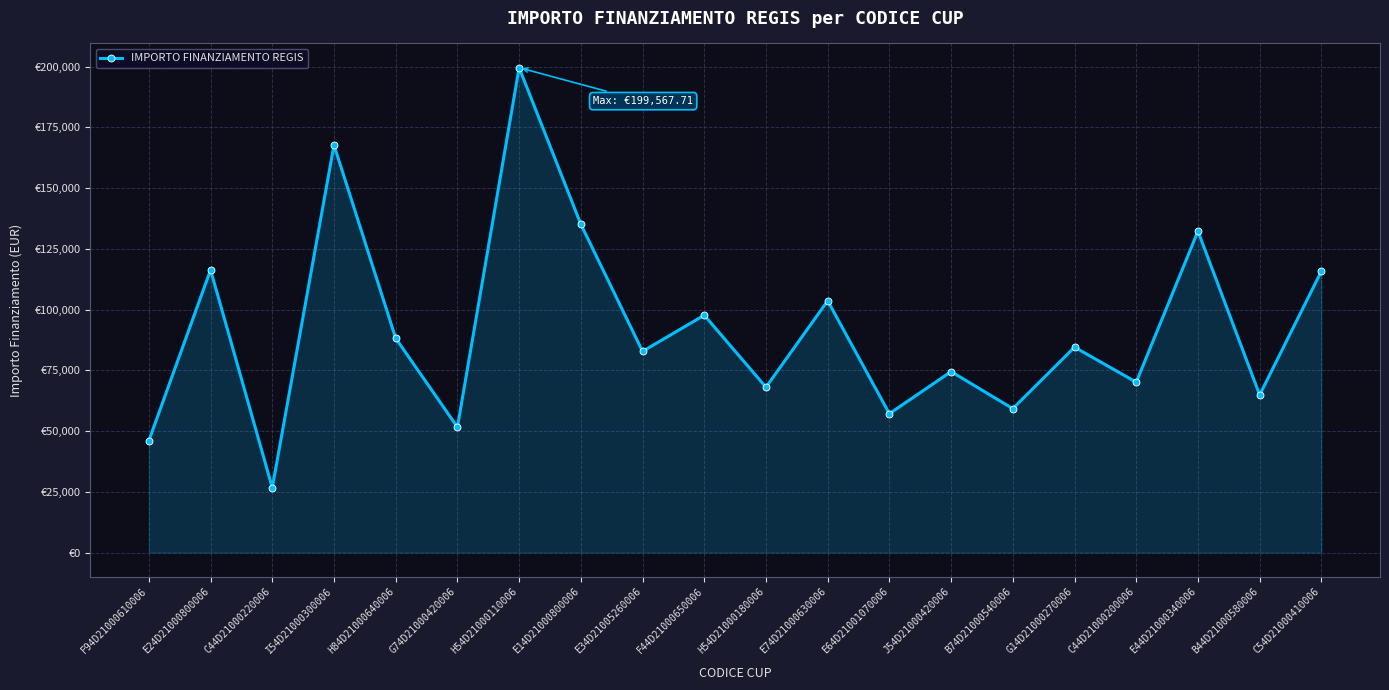

Is this an area chart (filled region under the line)?

Yes